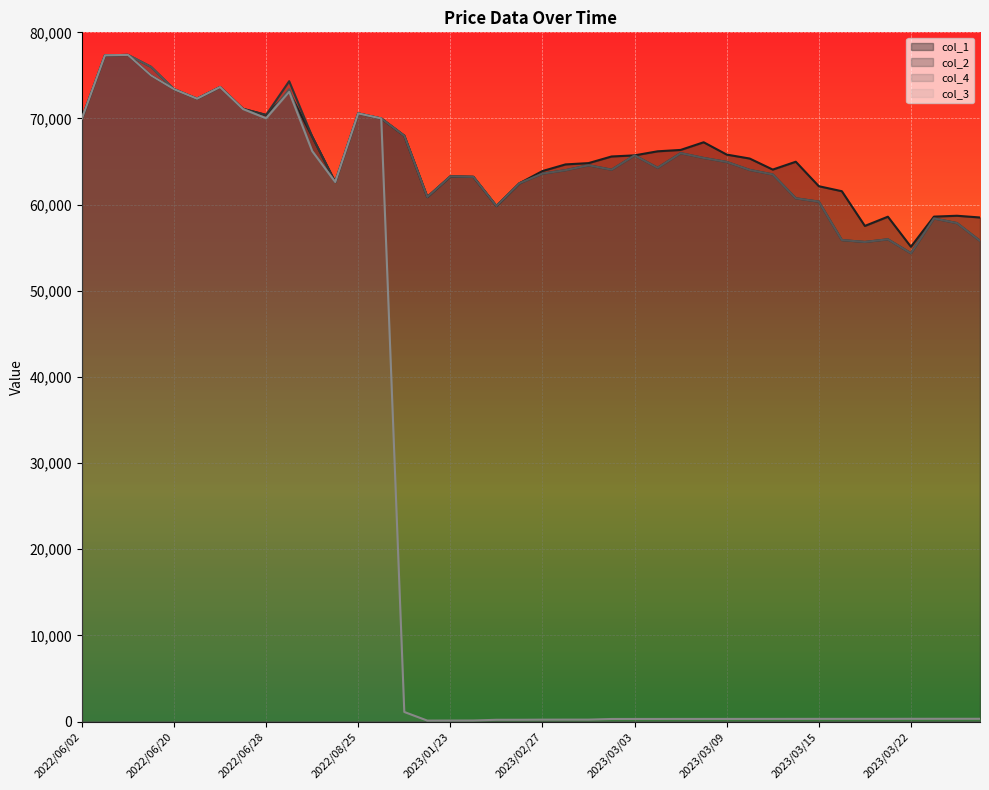

How many series are shown in this chart?

4